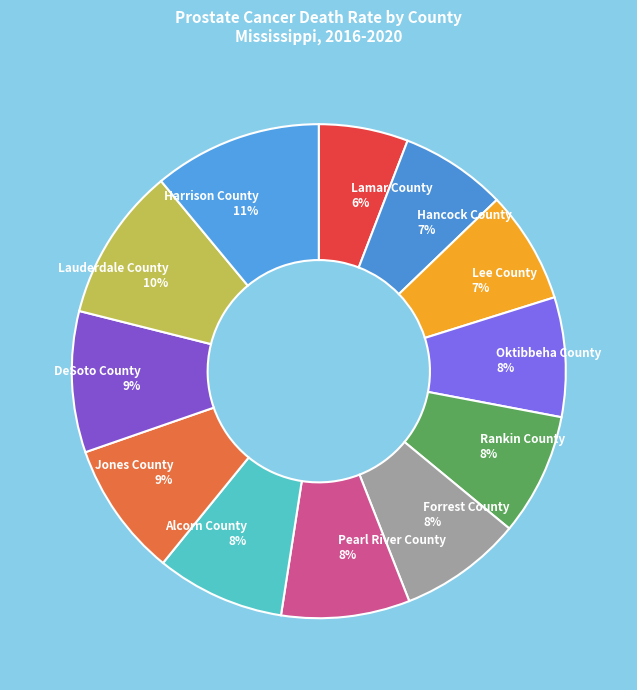

Between Lamar County and Oktibbeha County, which is larger?

Oktibbeha County